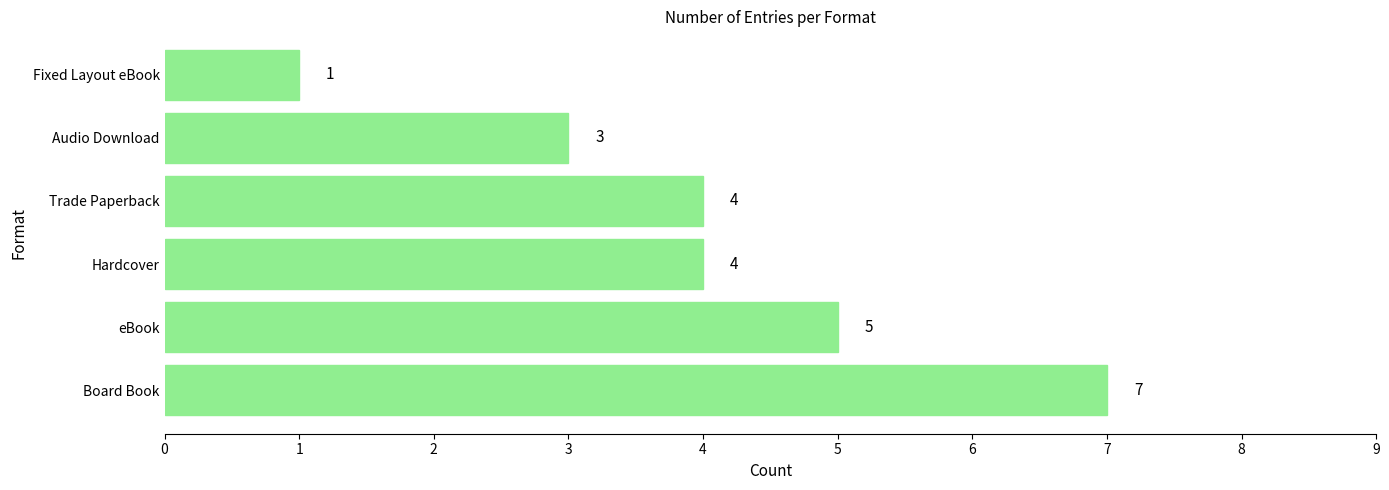

At which category does the chart reach its minimum across all series?

Fixed Layout eBook